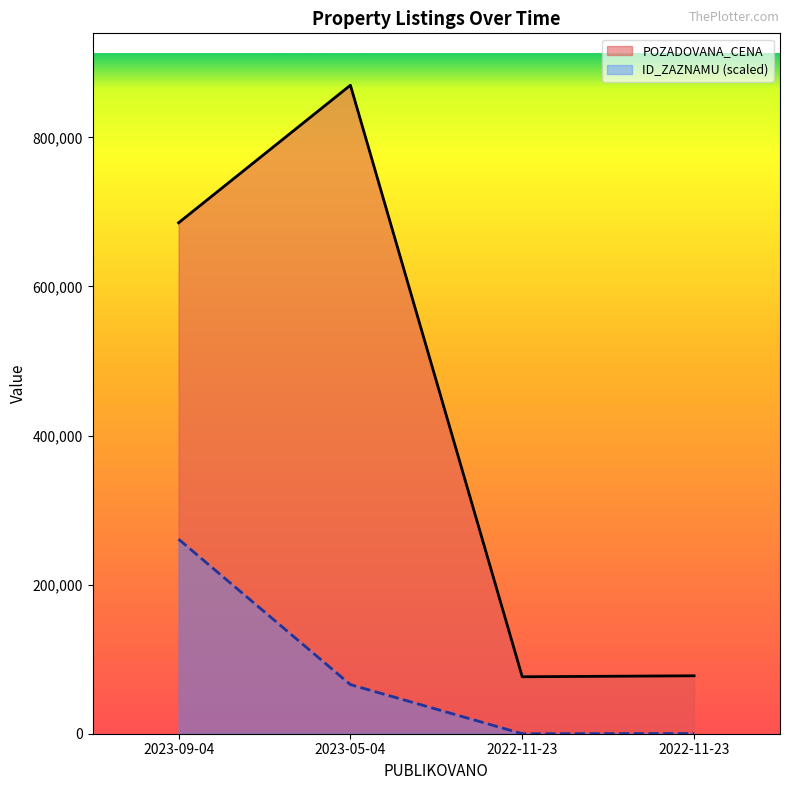

Which has a higher value, 2022-11-23 or 2022-11-23?

2022-11-23